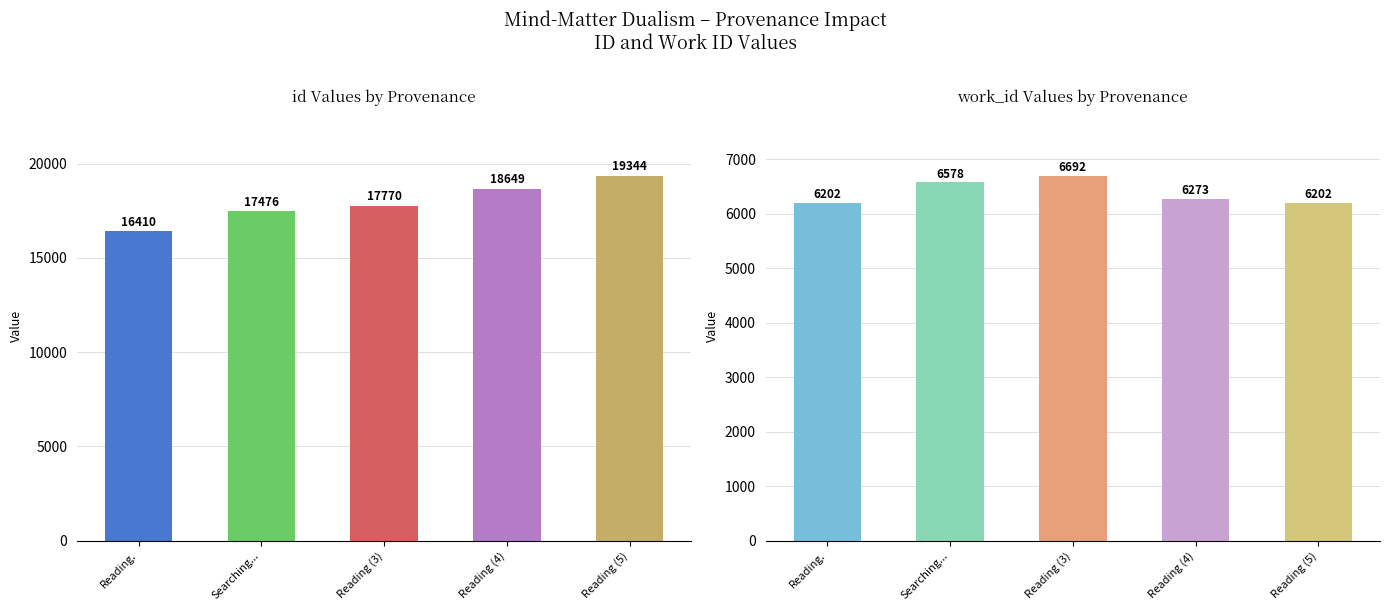

How many bars are there in total?

10